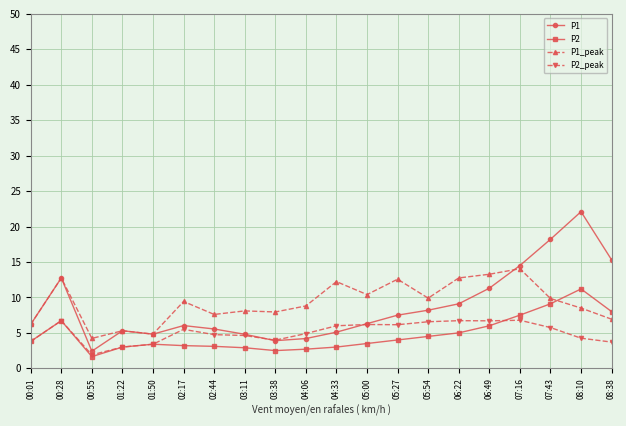

How many distinct data groups are displayed?

4